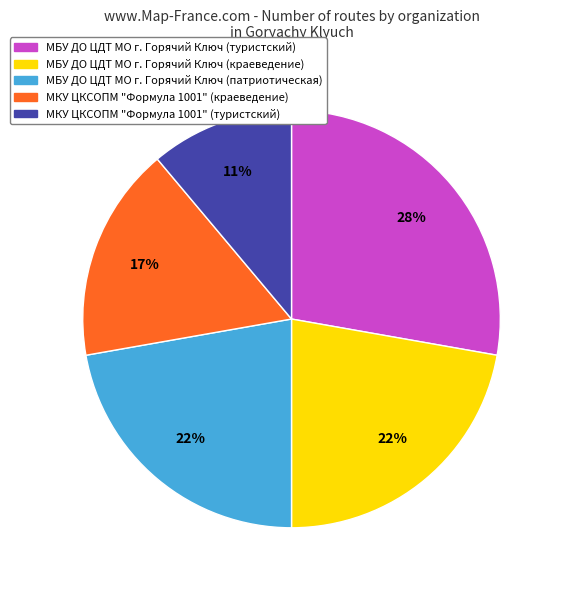

To the nearest percent, what portion does МБУ ДО ЦДТ МО г. Горячий Ключ (туристский) represent?

28%